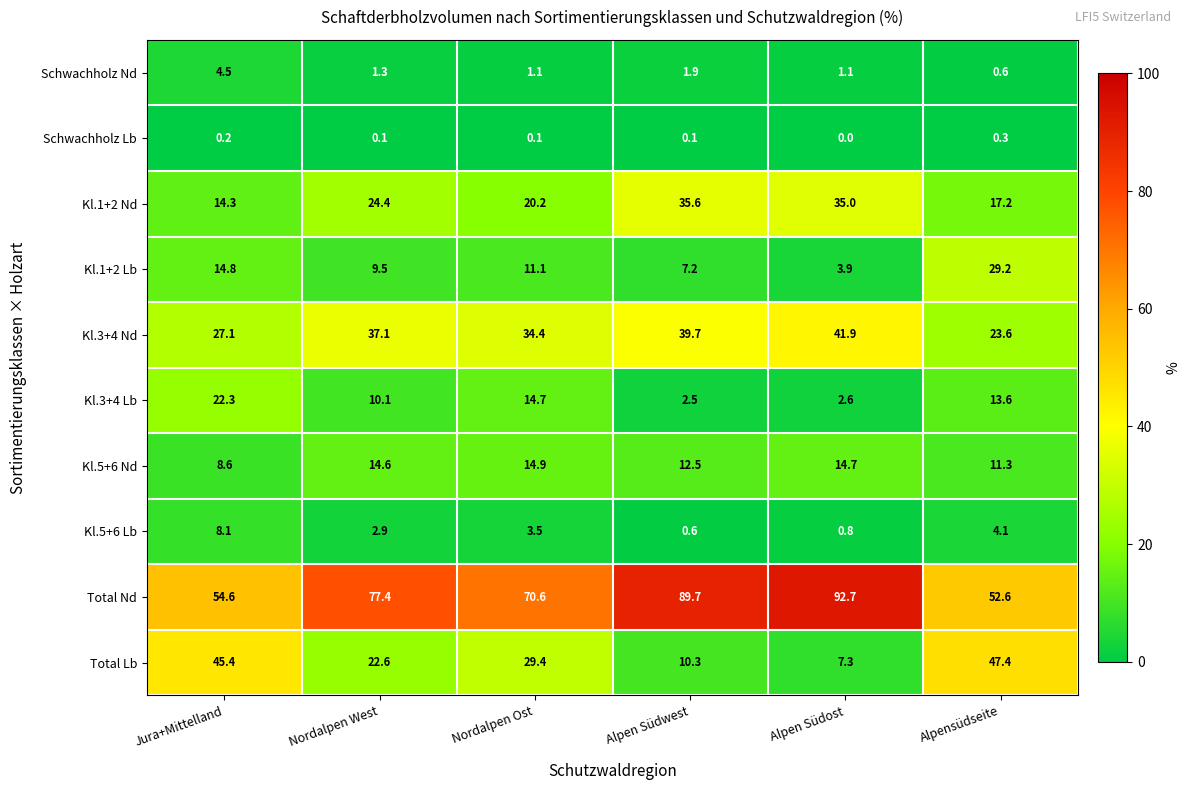

The Kl.1+2 Lb series shows 4.6 at Alpen Südwest. True or false?

False